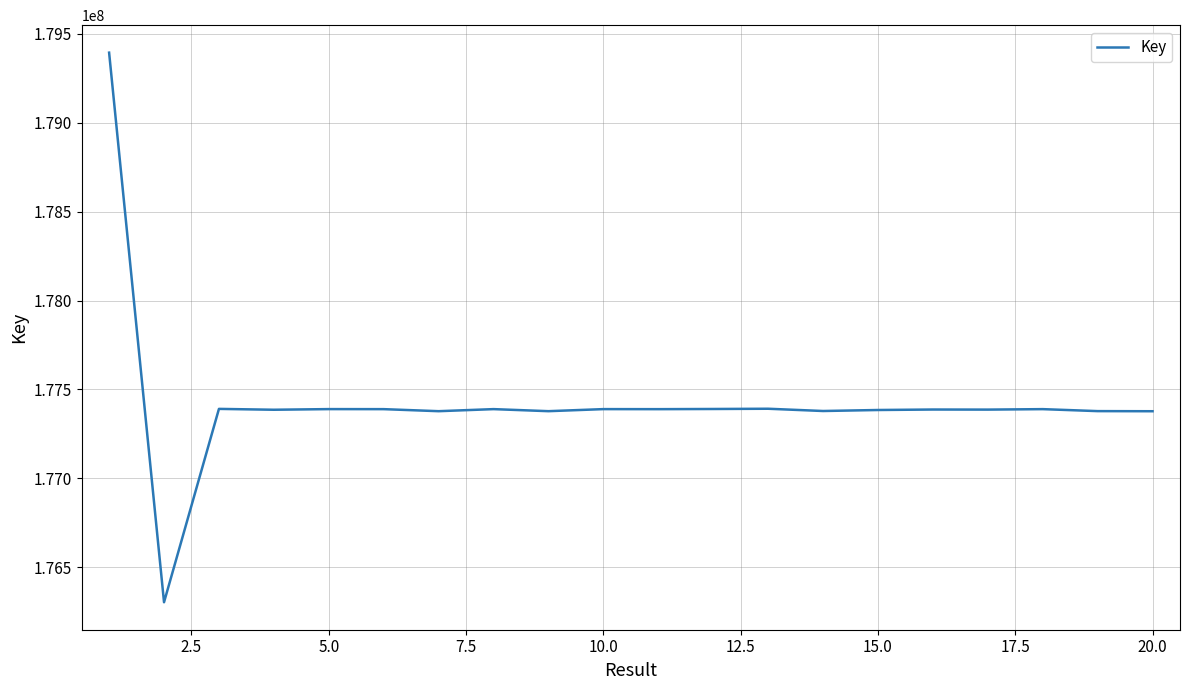

What is the greatest value displayed?

179394544